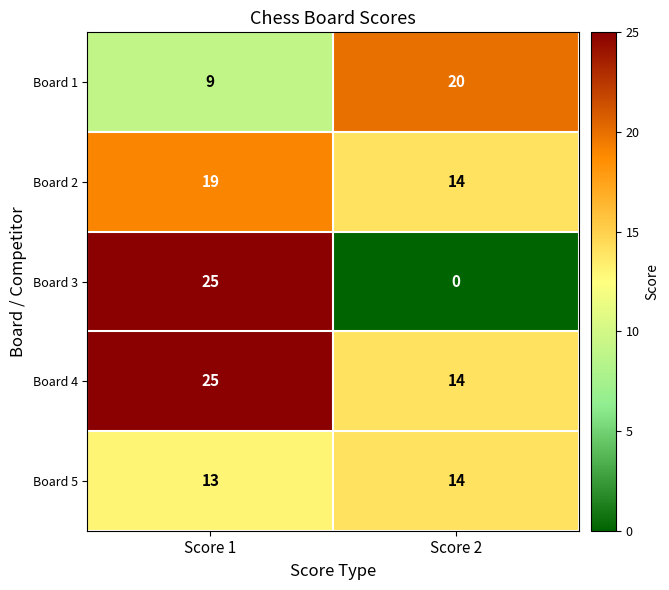

Reading left to right, what are all the values shown in this chart?

Board 1: Score 1=9	Score 2=20
Board 2: Score 1=19	Score 2=14
Board 3: Score 1=25	Score 2=0
Board 4: Score 1=25	Score 2=14
Board 5: Score 1=13	Score 2=14